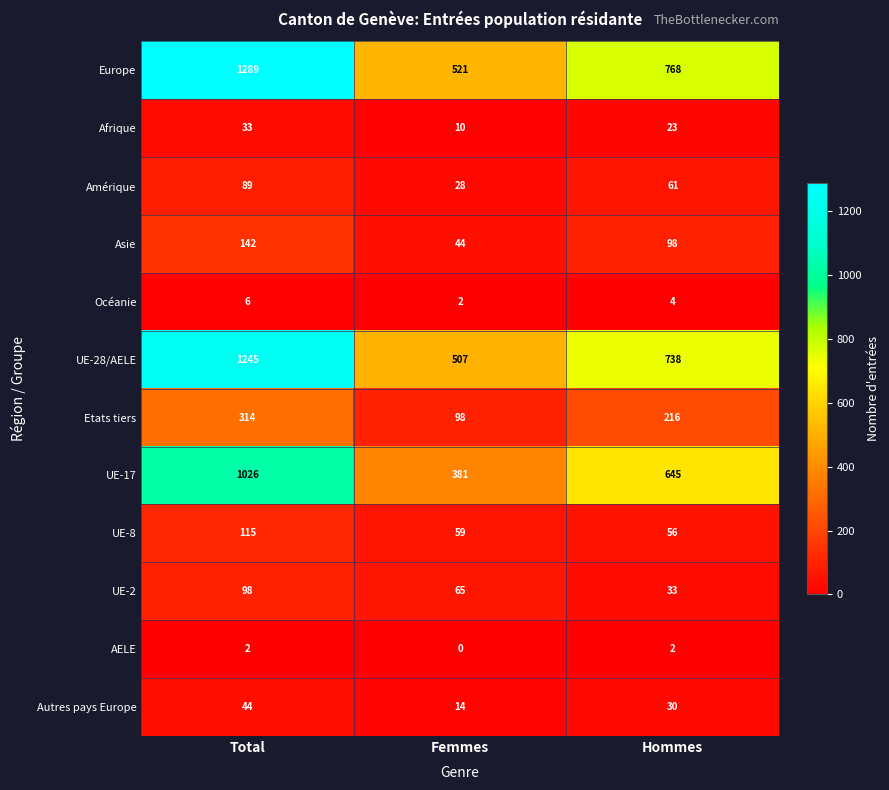

What is the greatest value displayed?

1289